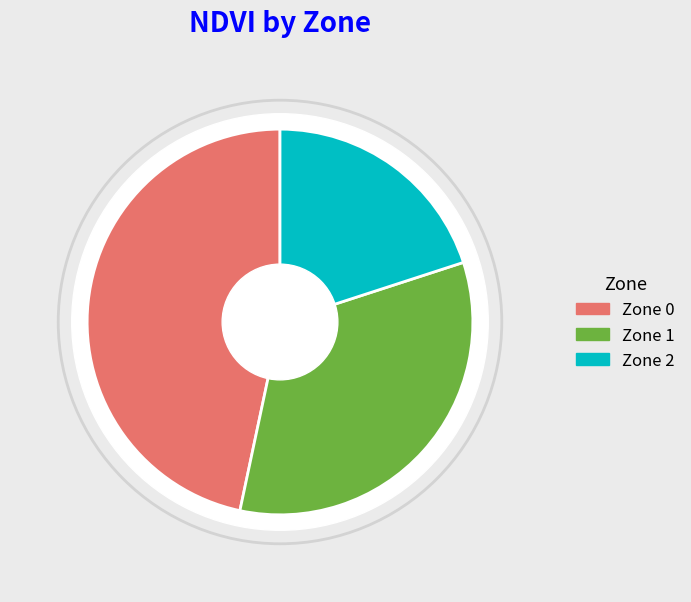

How many slices are in this pie chart?

3